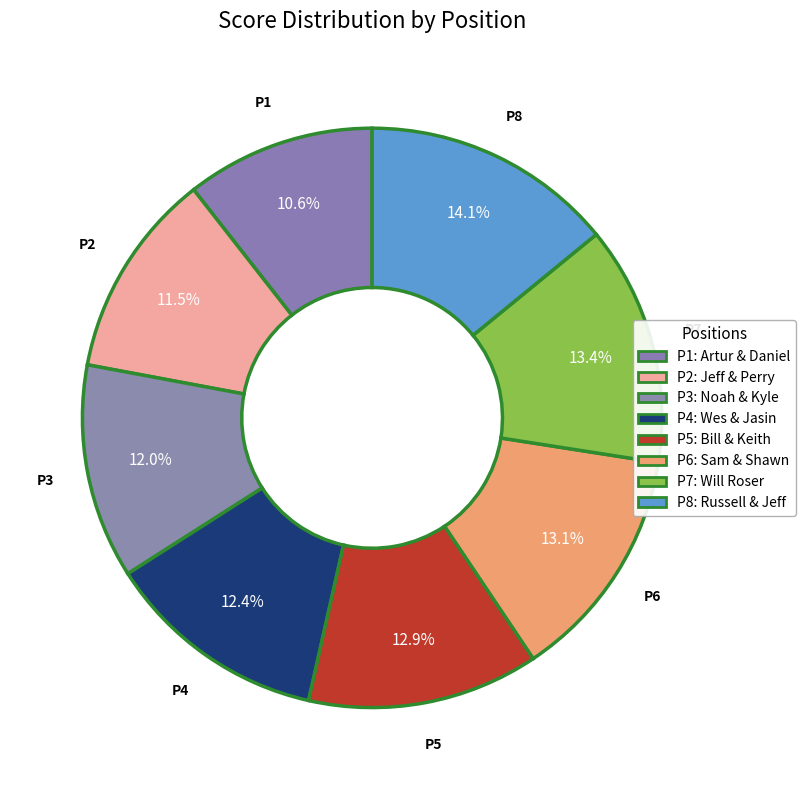

To the nearest percent, what is the average slice percentage?

12%